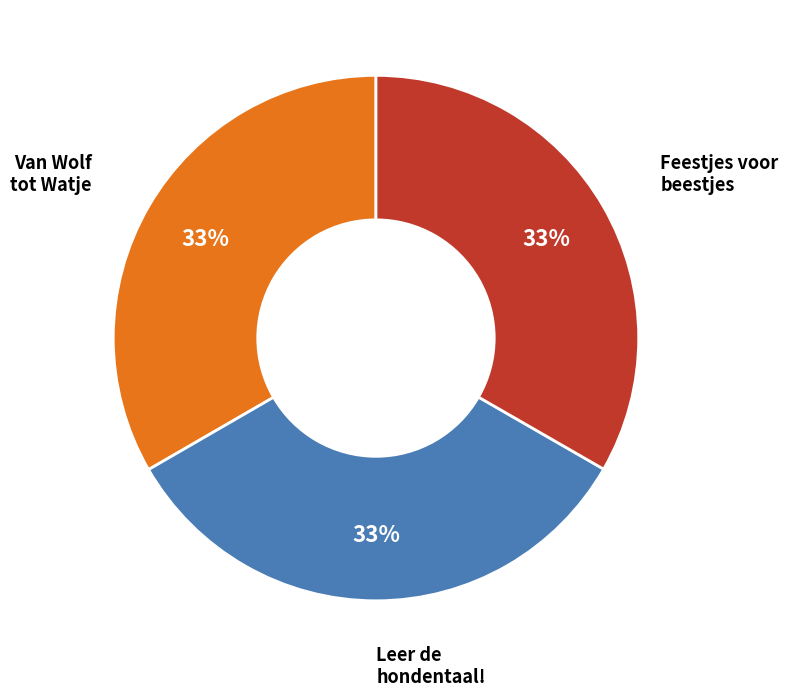

Is there any slice that represents more than half of the pie?

No